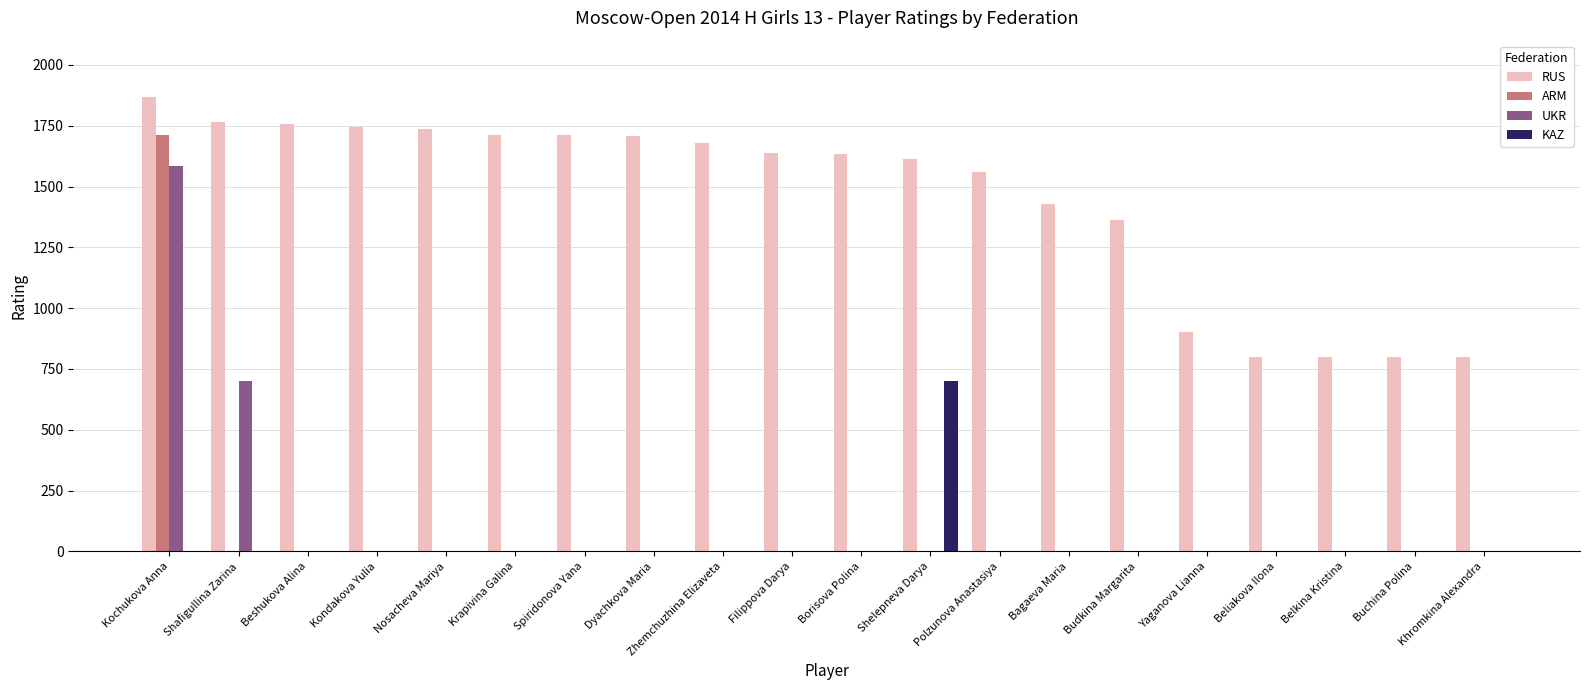

What is the maximum value shown in the chart?

1869